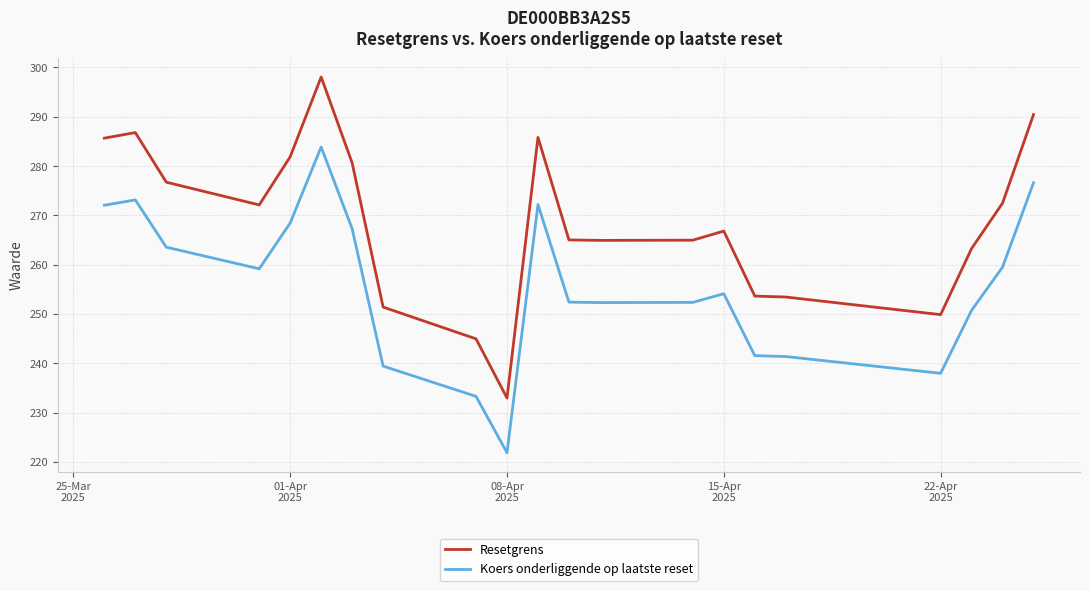

Which series has the largest total across all categories?

Resetgrens